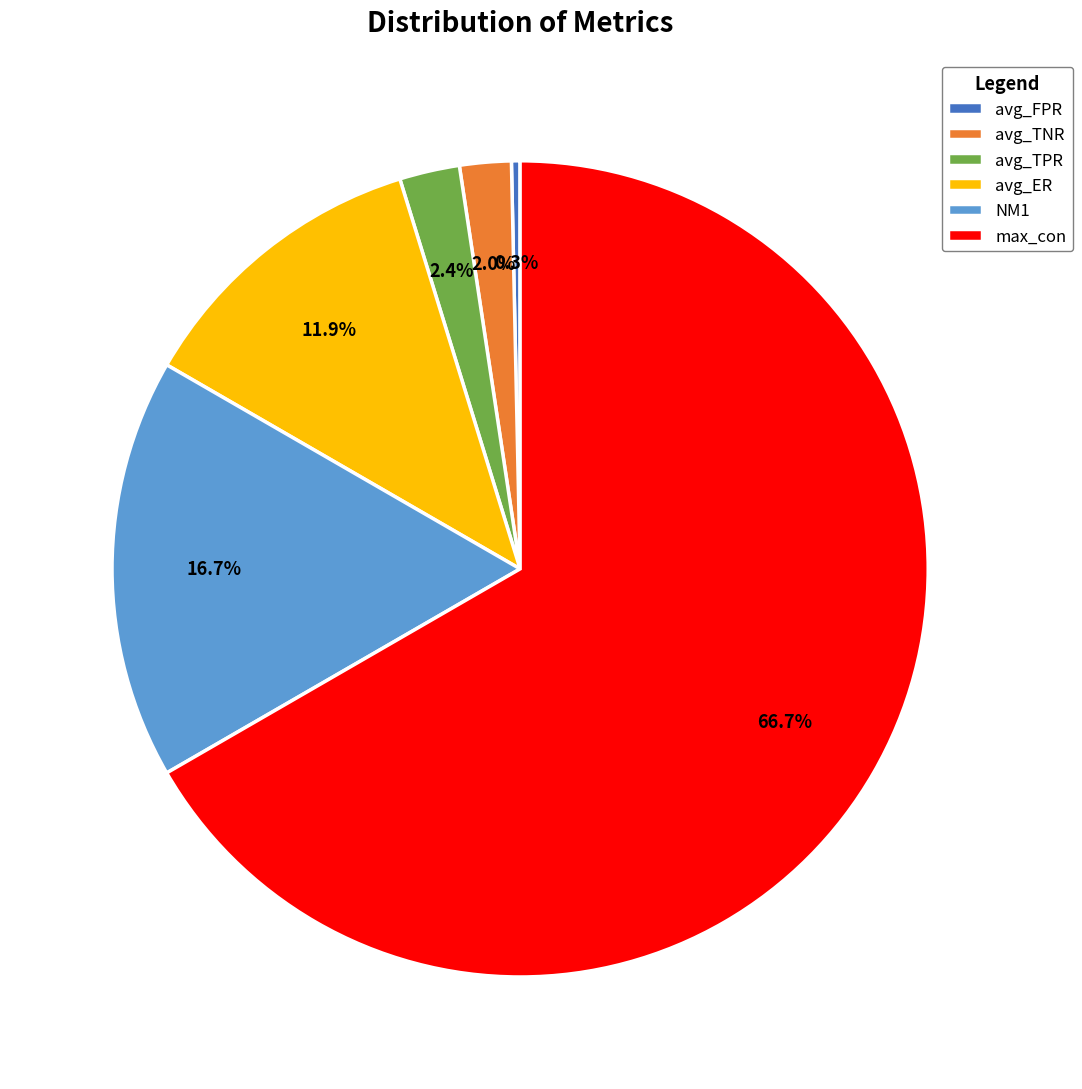

How many slices are in this pie chart?

6